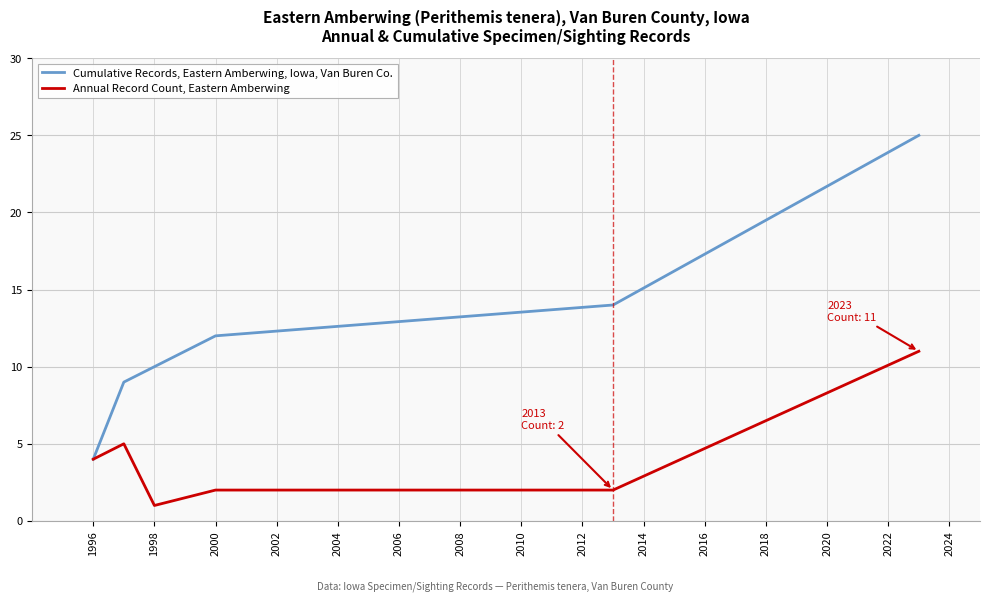

Which series has the largest total across all categories?

Cumulative Records, Eastern Amberwing, Iowa, Van Buren Co.